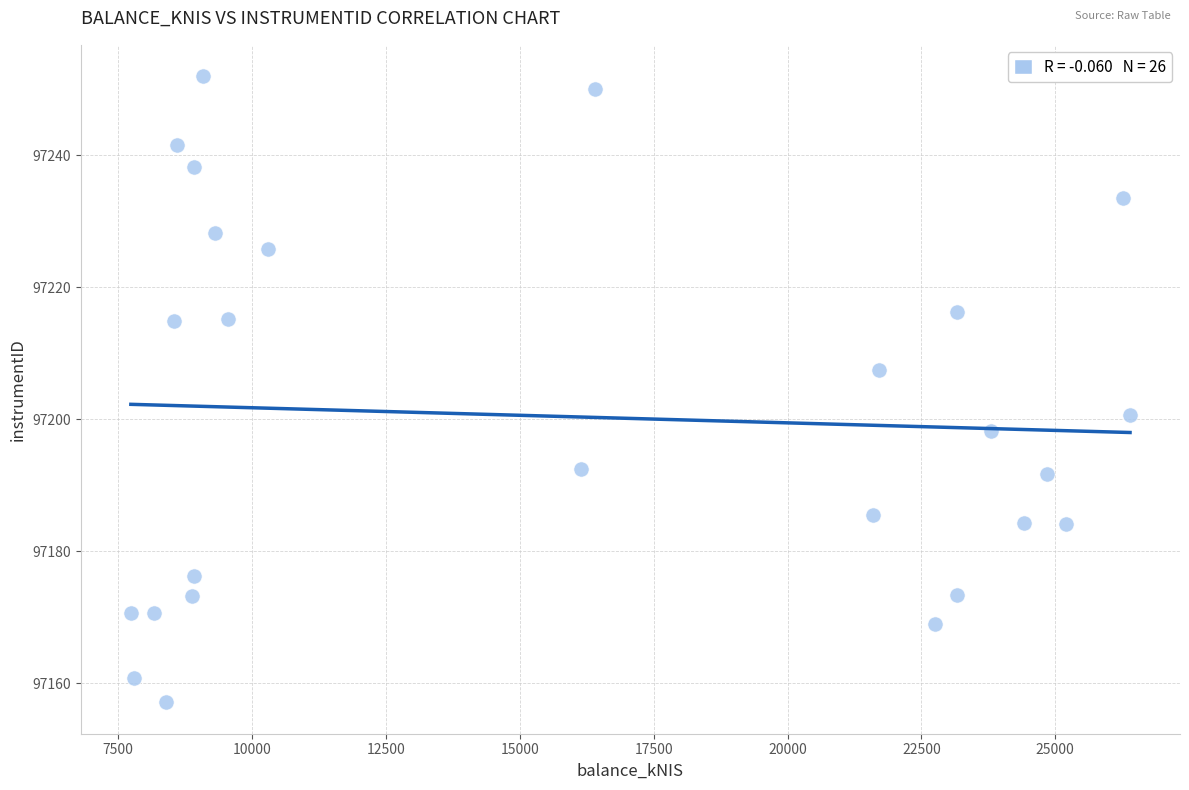

What is the range of Y values (max minus min)?

94.9